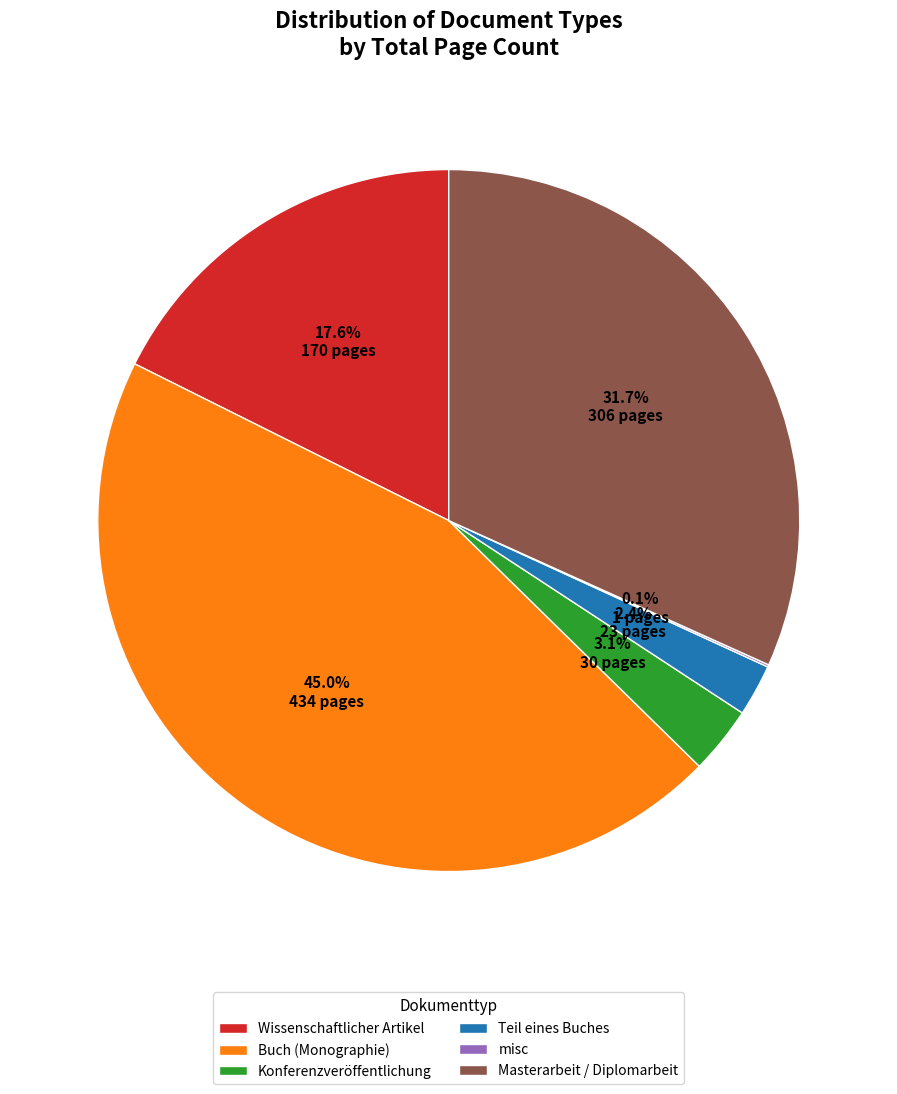

To the nearest percent, what portion does Konferenzveröffentlichung represent?

3%